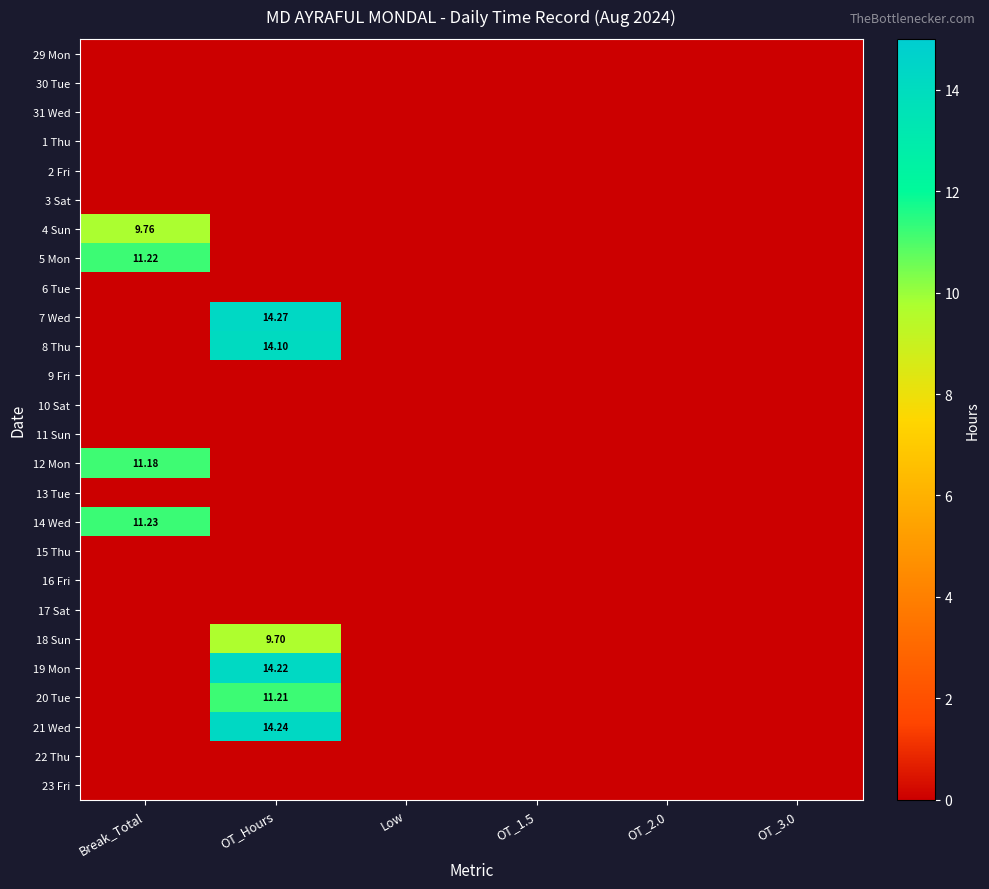

At which label does 6 Tue reach its minimum?

Break_Total